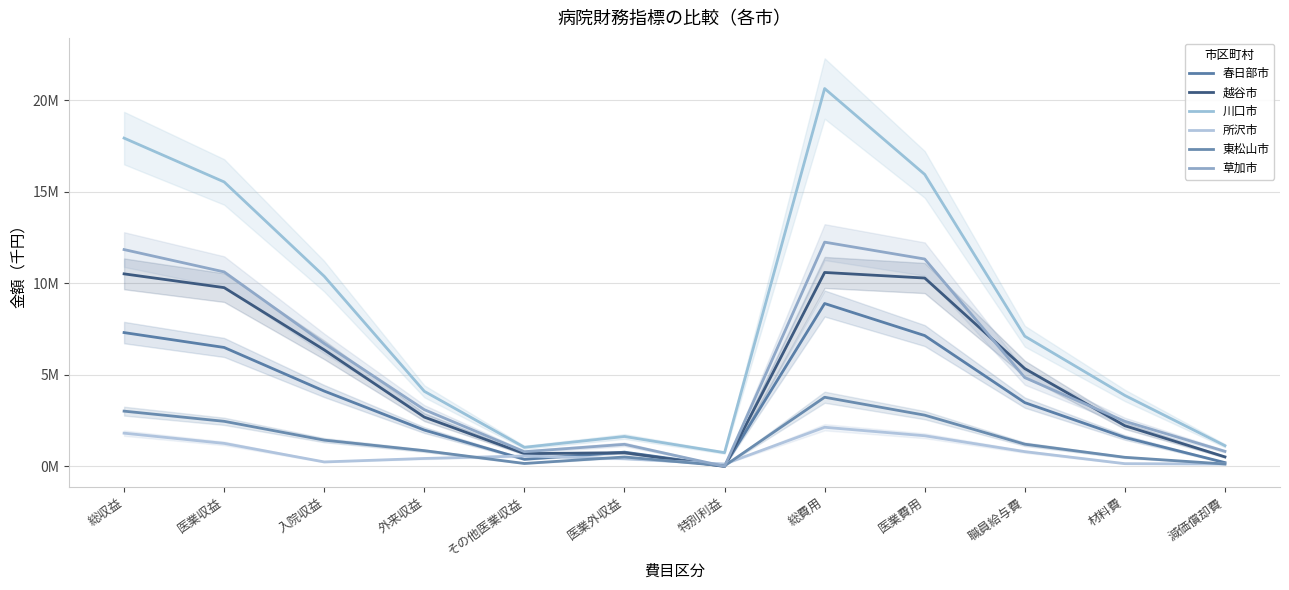

True or false: 越谷市 has a value of 299761 at 減価償却費.

False